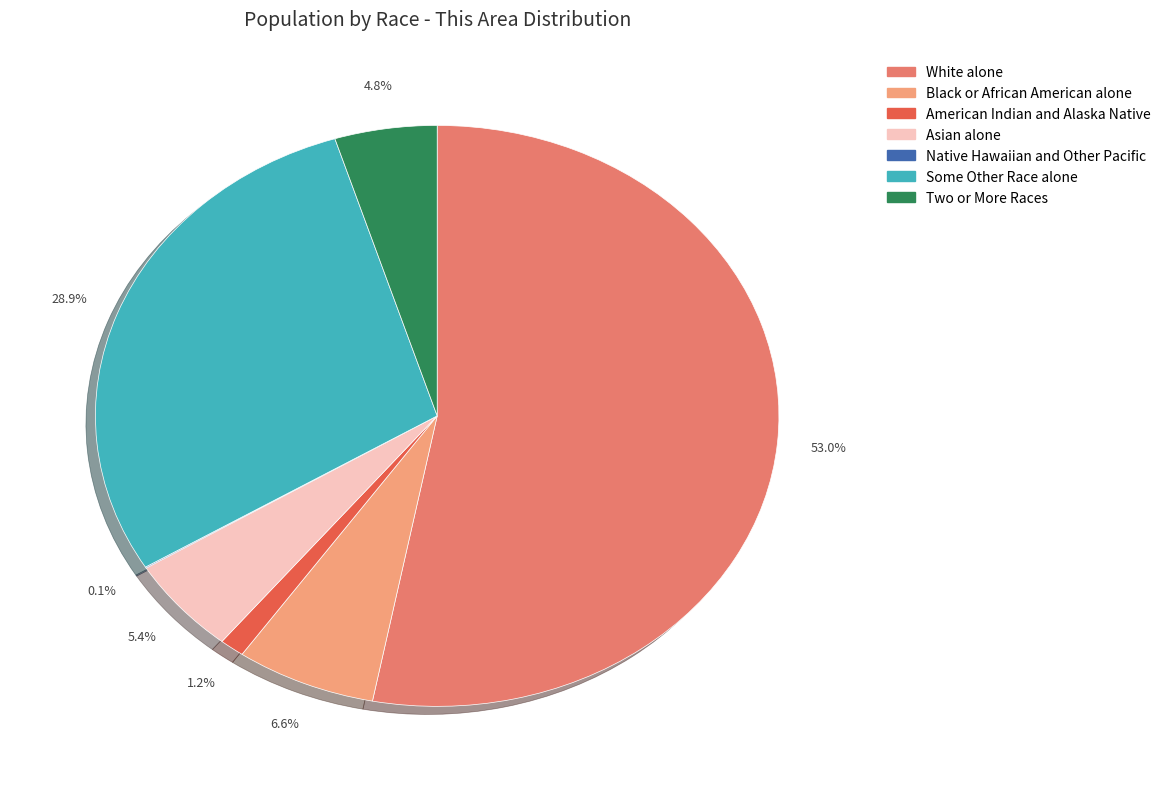

Is there any slice that represents more than half of the pie?

Yes